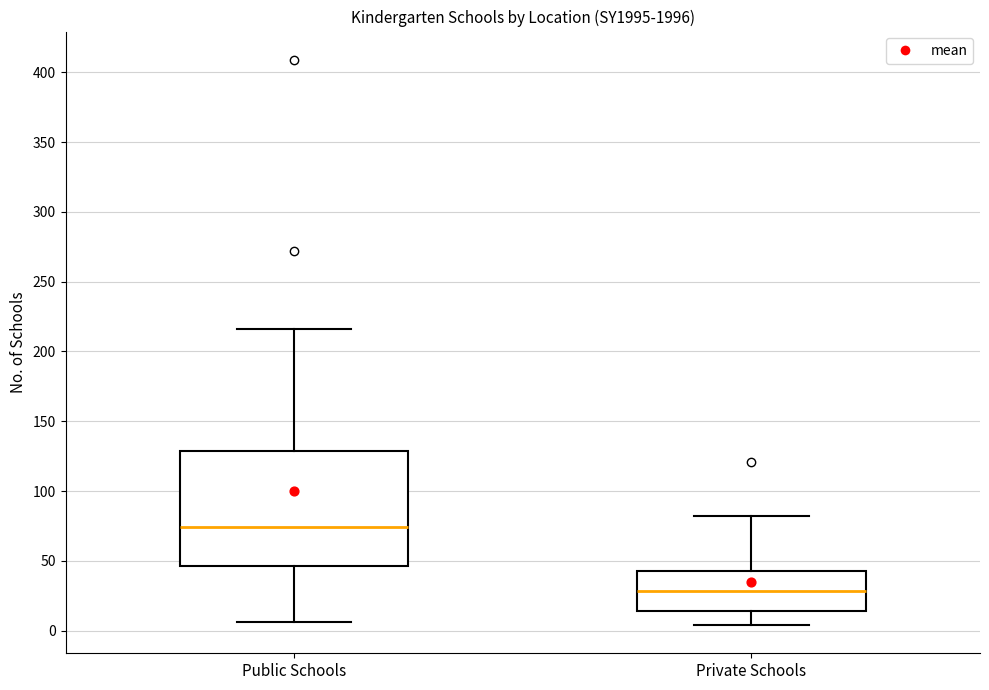

Where is the lower edge of the box for Public Schools on the y-axis? The values are not printed on the chart, so give them approximately, as read against the axis.

45